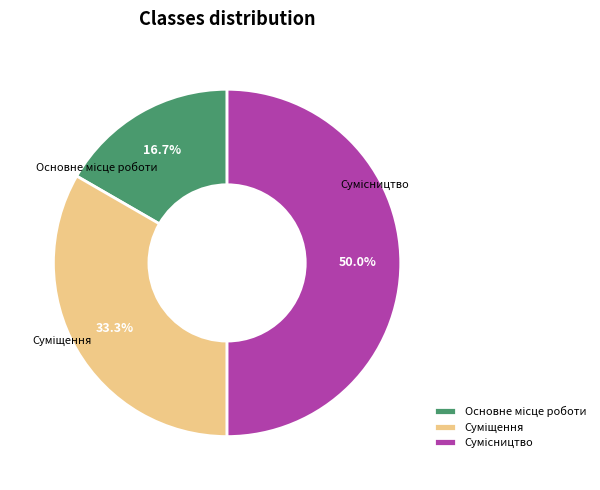

What is the change in value from Основне місце роботи to Сумісництво?

+2